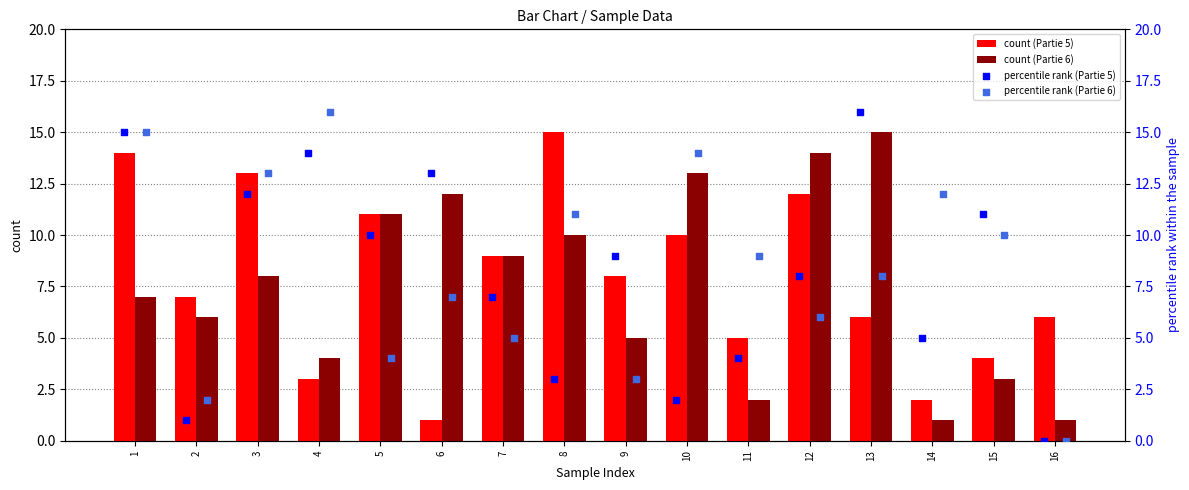

The value of count (Partie 5) at 14 is 2. True or false?

True